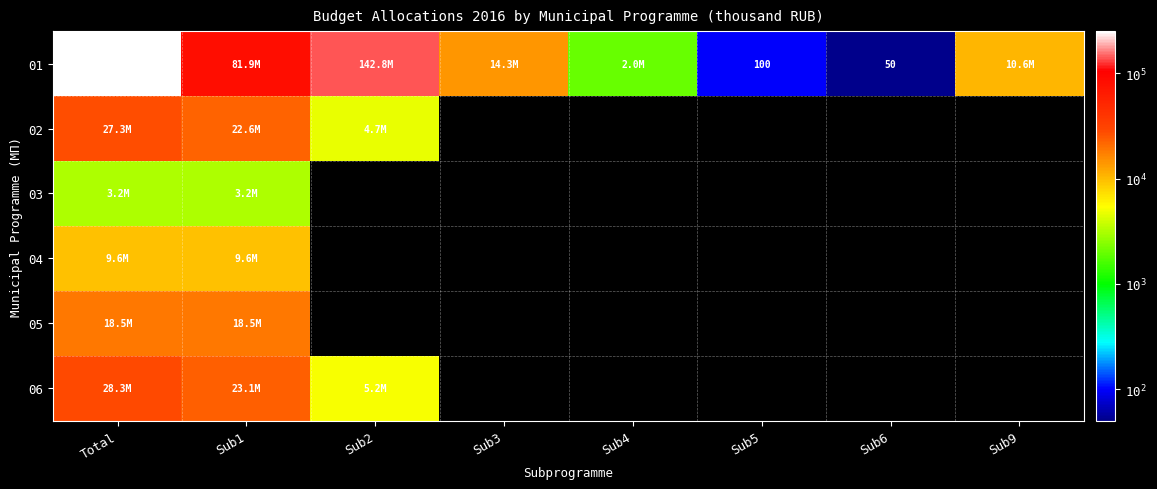

At how many categories does at least one series exceed 179572?

1